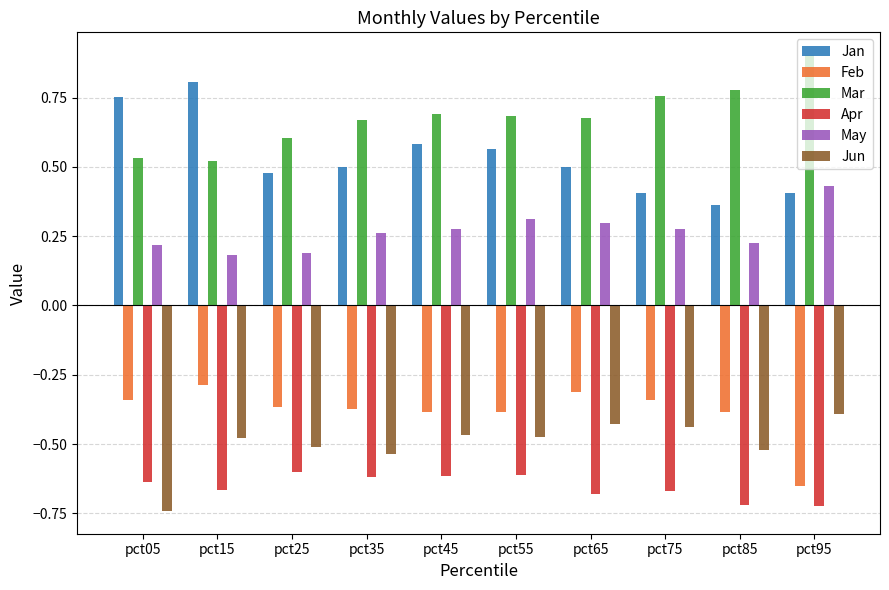

Rank the series by their maximum value, from lowest to highest.

Apr, Jun, Feb, May, Jan, Mar